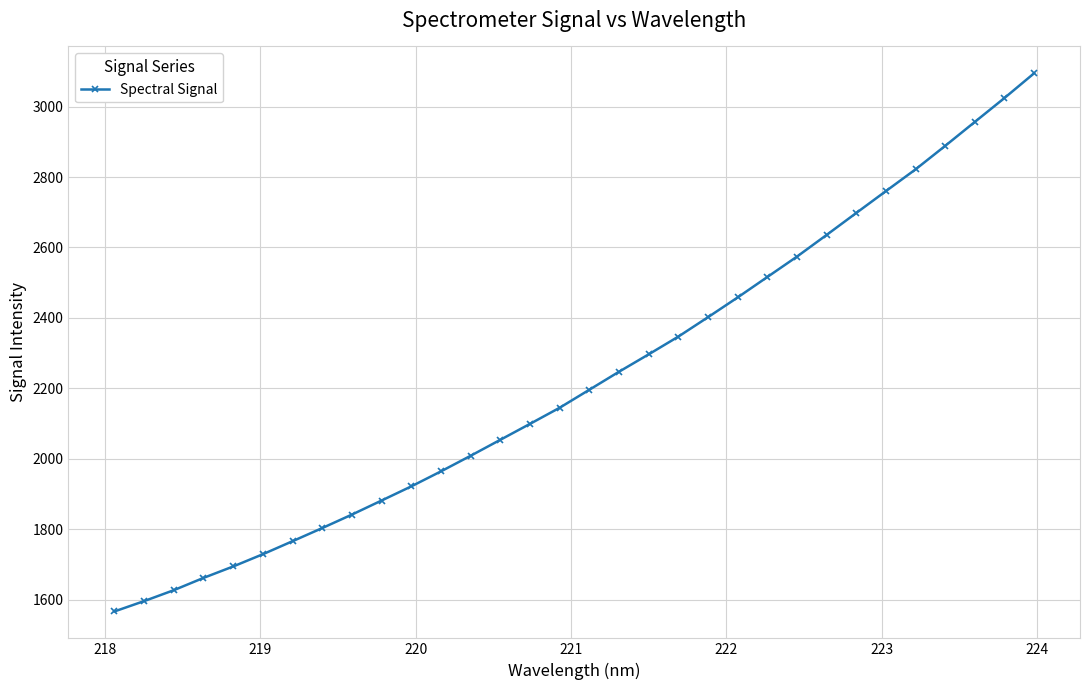

What is the difference between the maximum and second lowest values?

1499.2